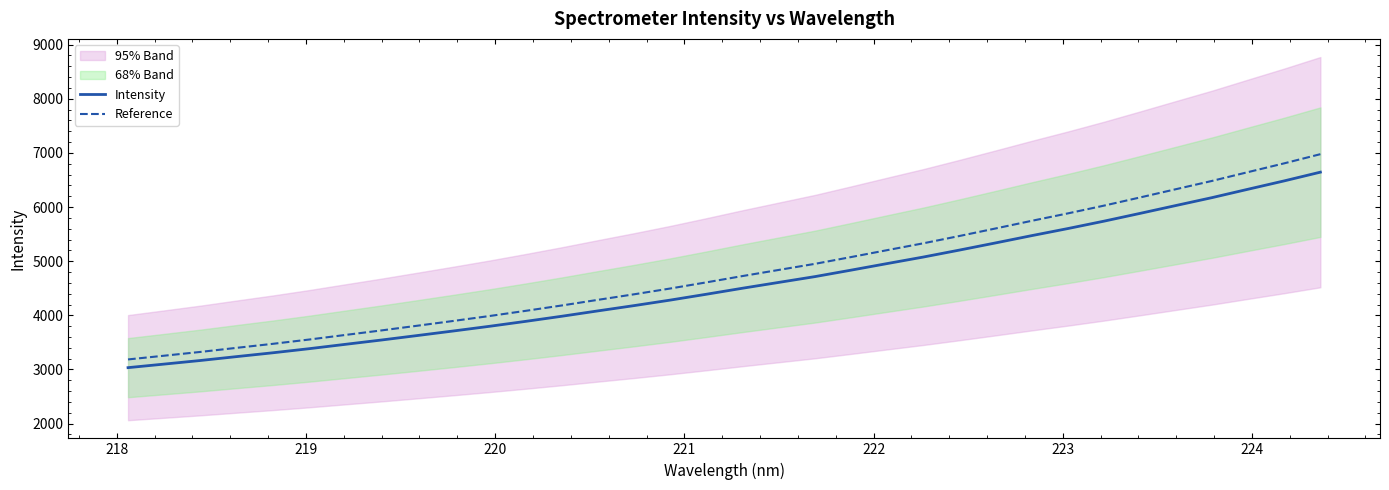

True or false: Intensity and Reference intersect in this chart.

False